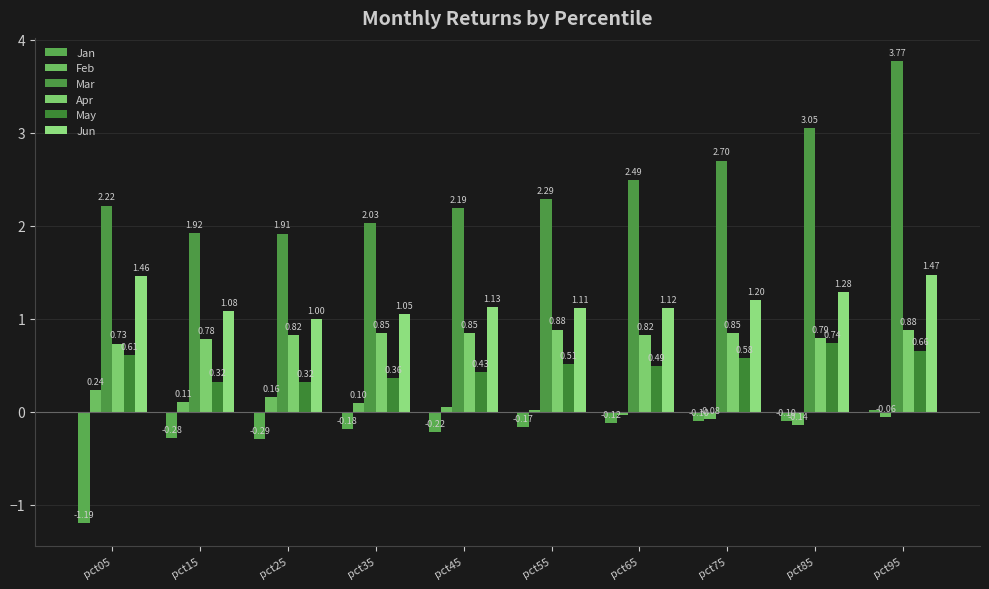

Between pct35 and pct85, which series saw the biggest shift?

Mar